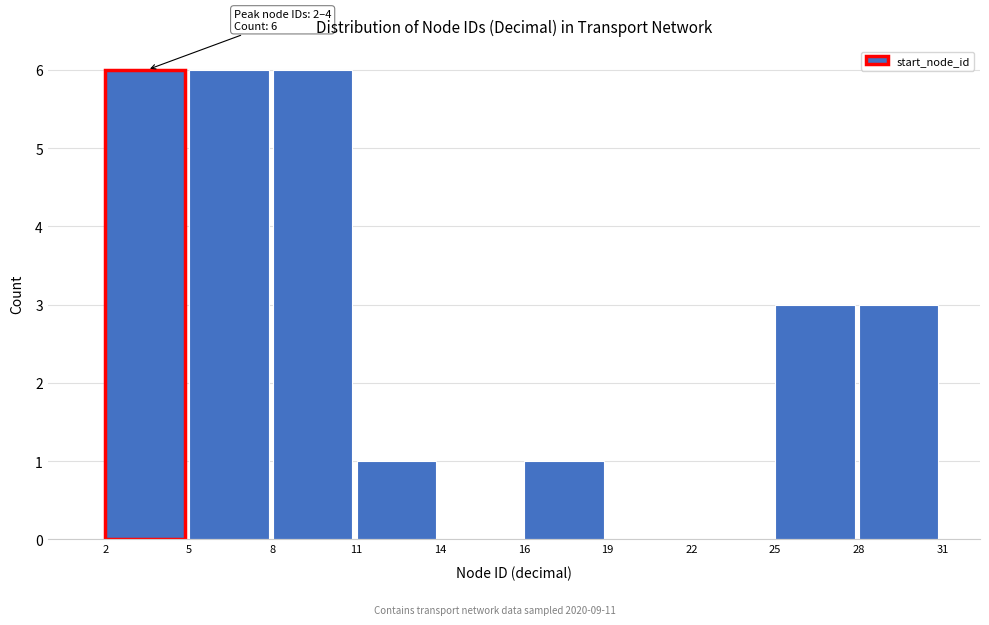

Reading left to right, list all the values displayed in this chart.

2=6	5=6	8=6	11=1	14=0	16=1	19=0	22=0	25=3	28=3